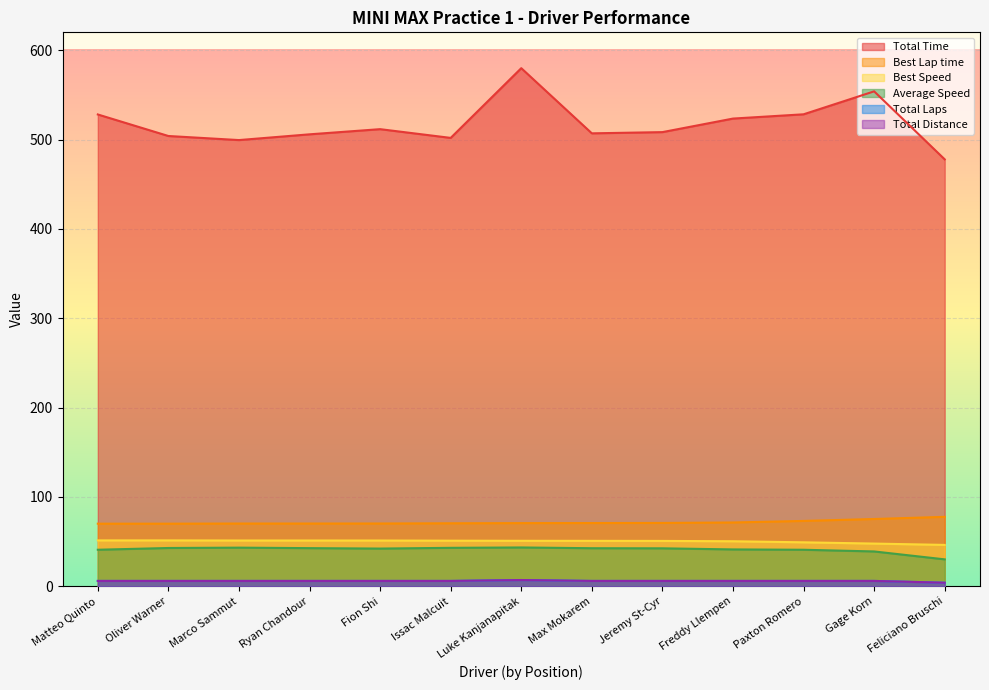

What position from the left is Paxton Romero?

11